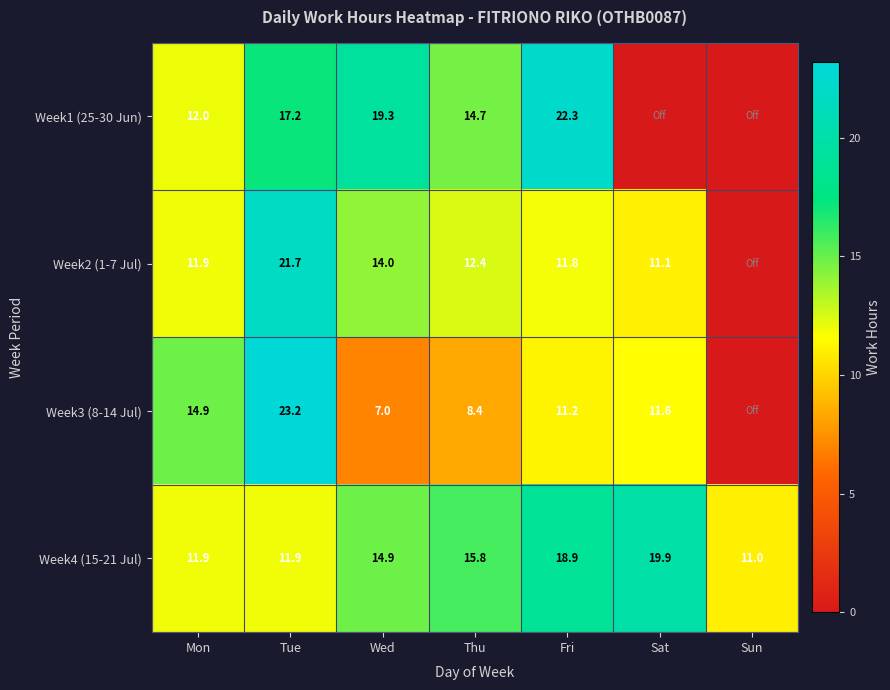

Count the number of categories in the chart.

7